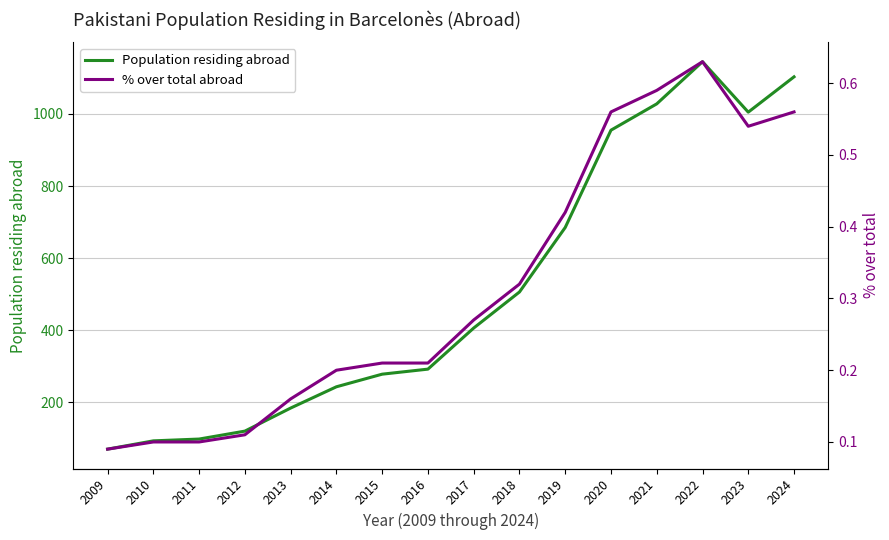

The value of Population residing abroad at 2010 is 28.6. True or false?

False